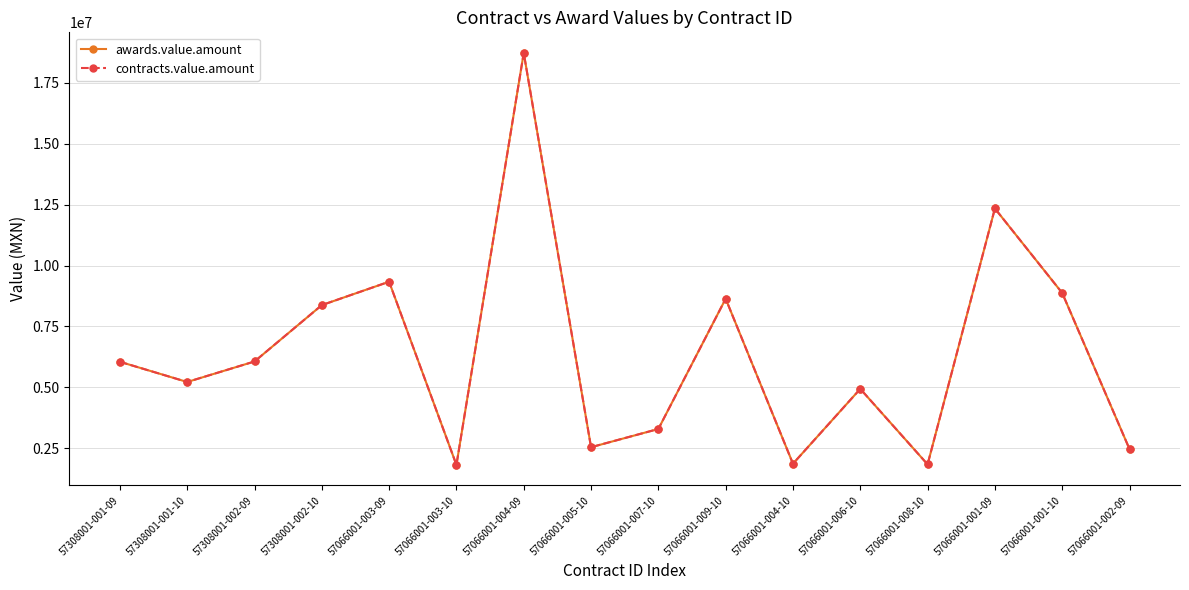

What is the label of the 11th point from the right?

57066001-003-10